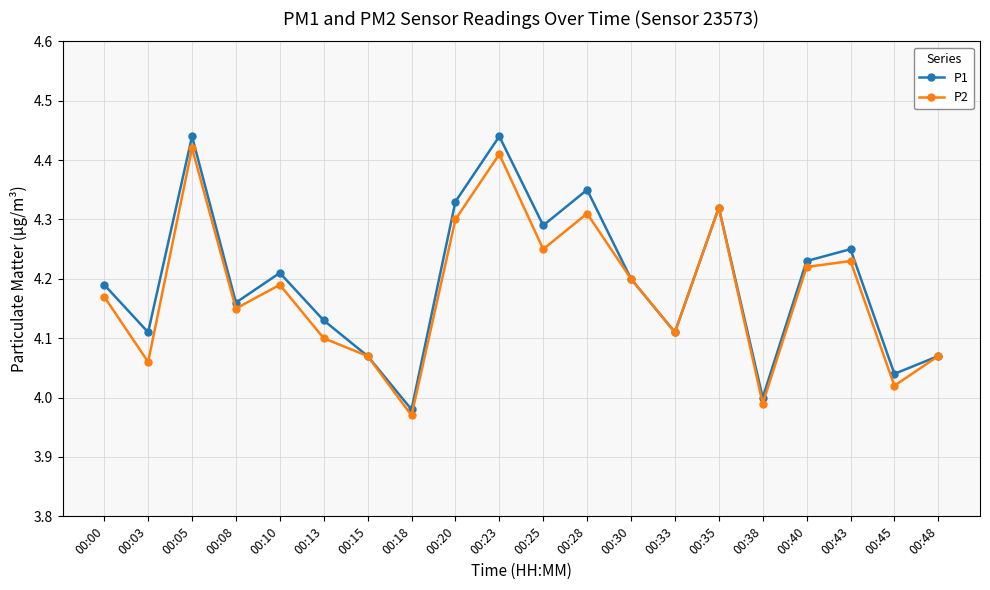

What is the total value across all series at 00:25?

8.5